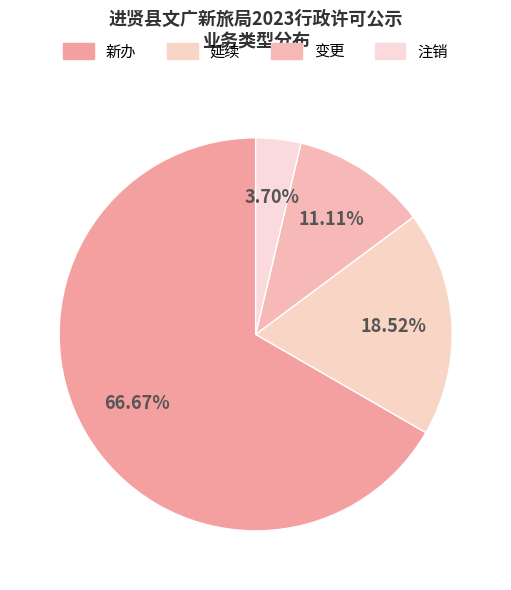

What percentage do 注销 and 变更 together represent?

14.8%